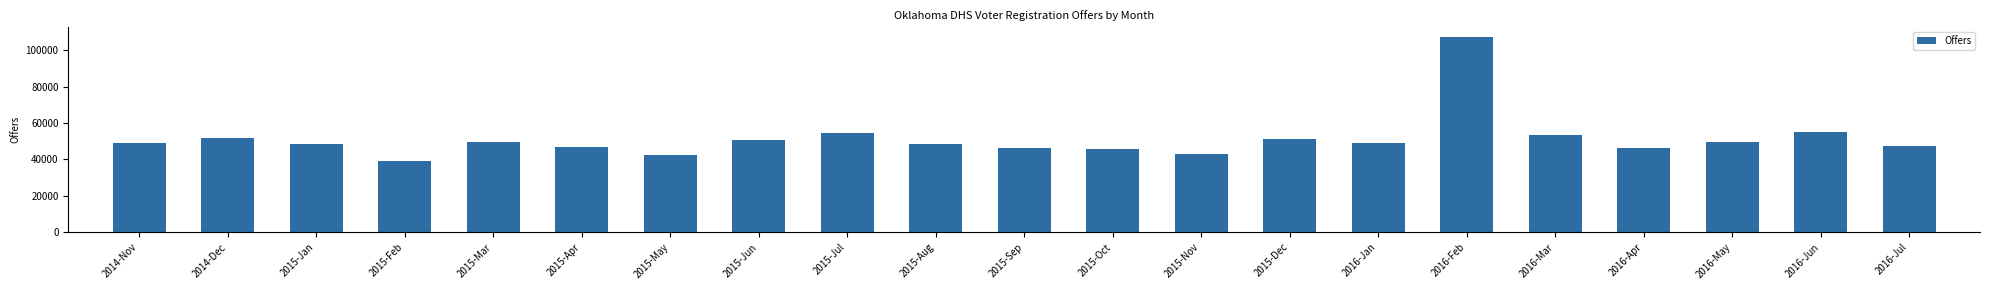

Is it true that the value at 2015-Jun is 50872?

True